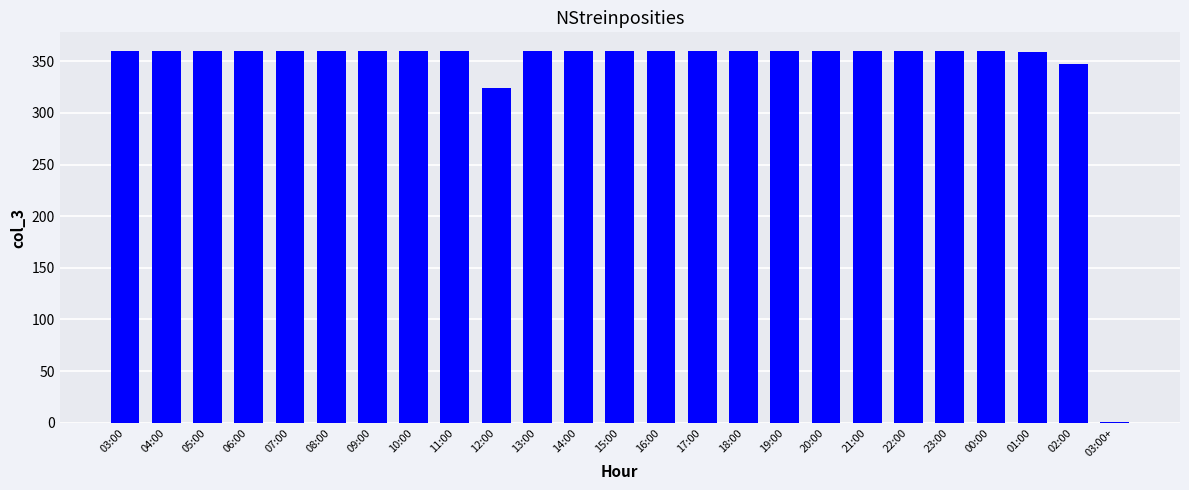

What is the sum of all values?

8591